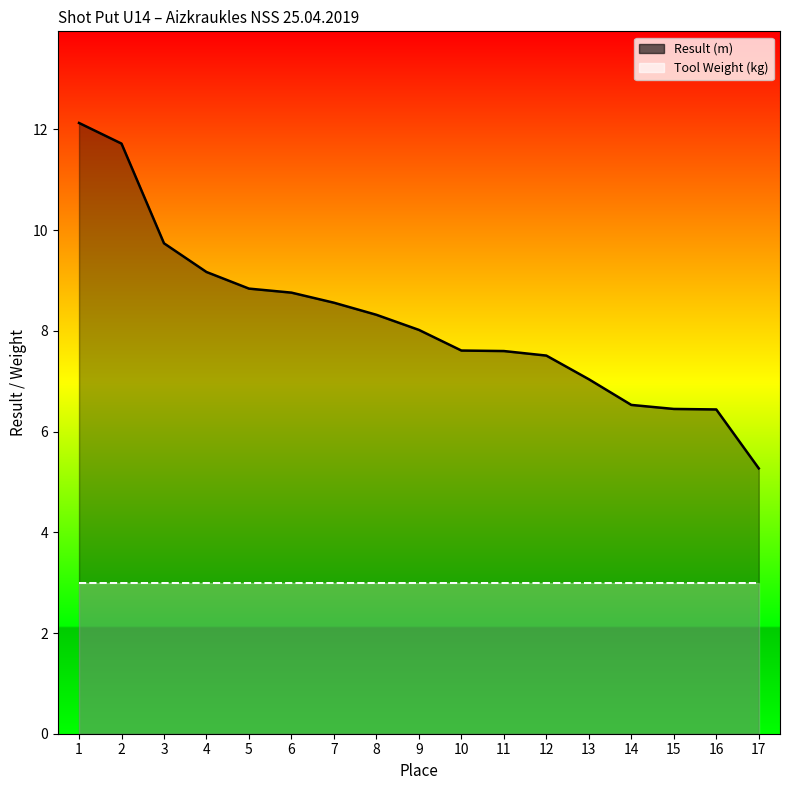

Reading right to left, list all the values displayed in this chart.

17=5.3	16=6.4	15=6.5	14=6.5	13=7.0	12=7.5	11=7.6	10=7.6	9=8.0	8=8.3	7=8.6	6=8.8	5=8.8	4=9.2	3=9.7	2=11.7	1=12.1